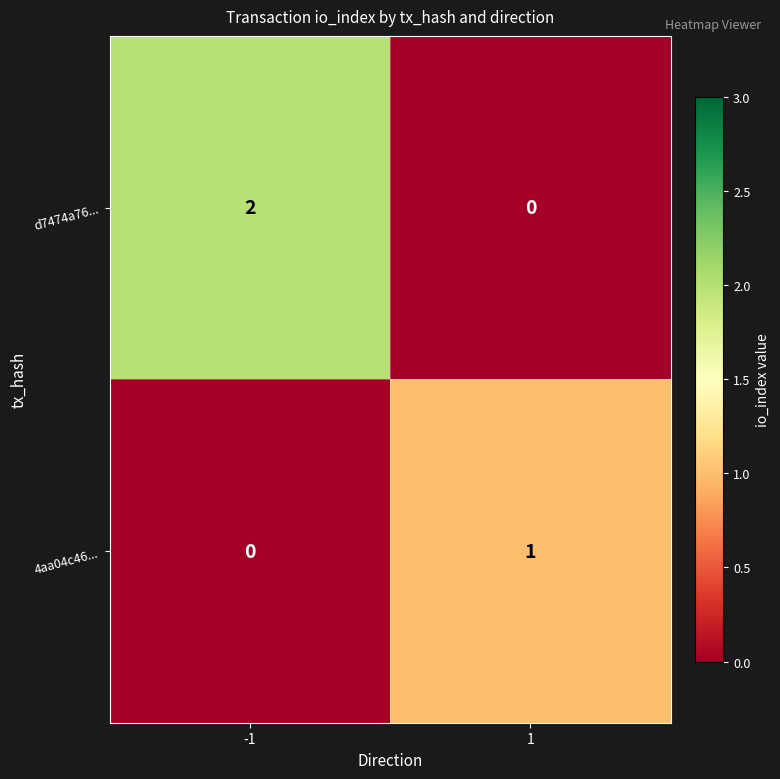

At how many categories does at least one series exceed 0?

2